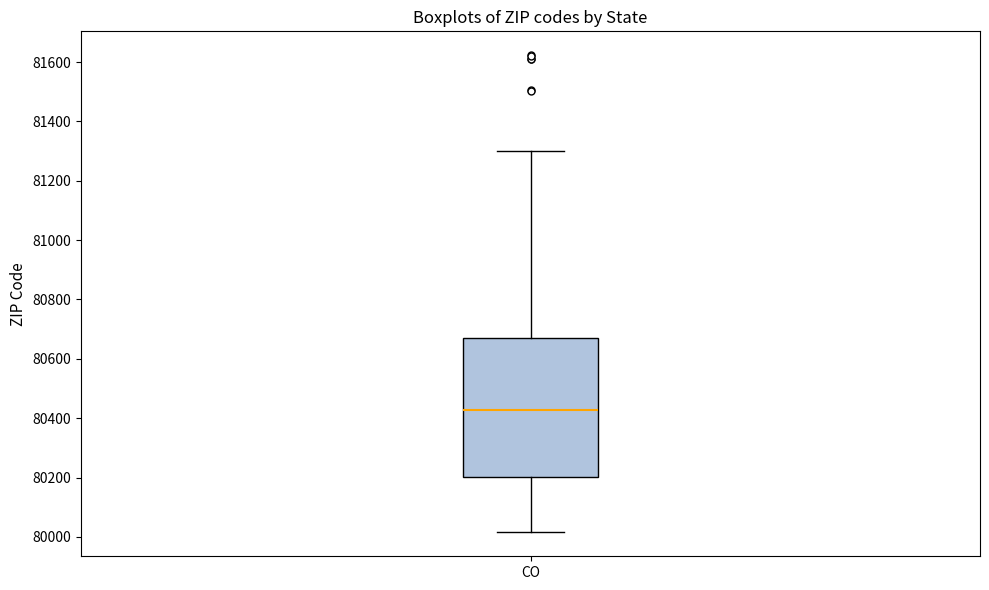

Read this box plot against the y-axis: the position of the median line, the range covered by the box, and the ends of both whiskers. The values are not printed on the chart, so give them approximately, as read against the axis.

median 80420, box 80200 to 80660, whiskers 80020 to 81300